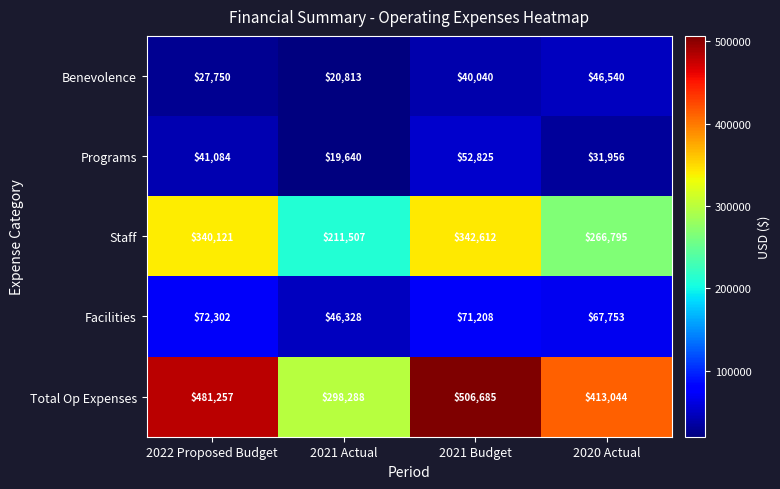

What is the sum of the Programs values at 2022 Proposed Budget and 2021 Budget?

93909